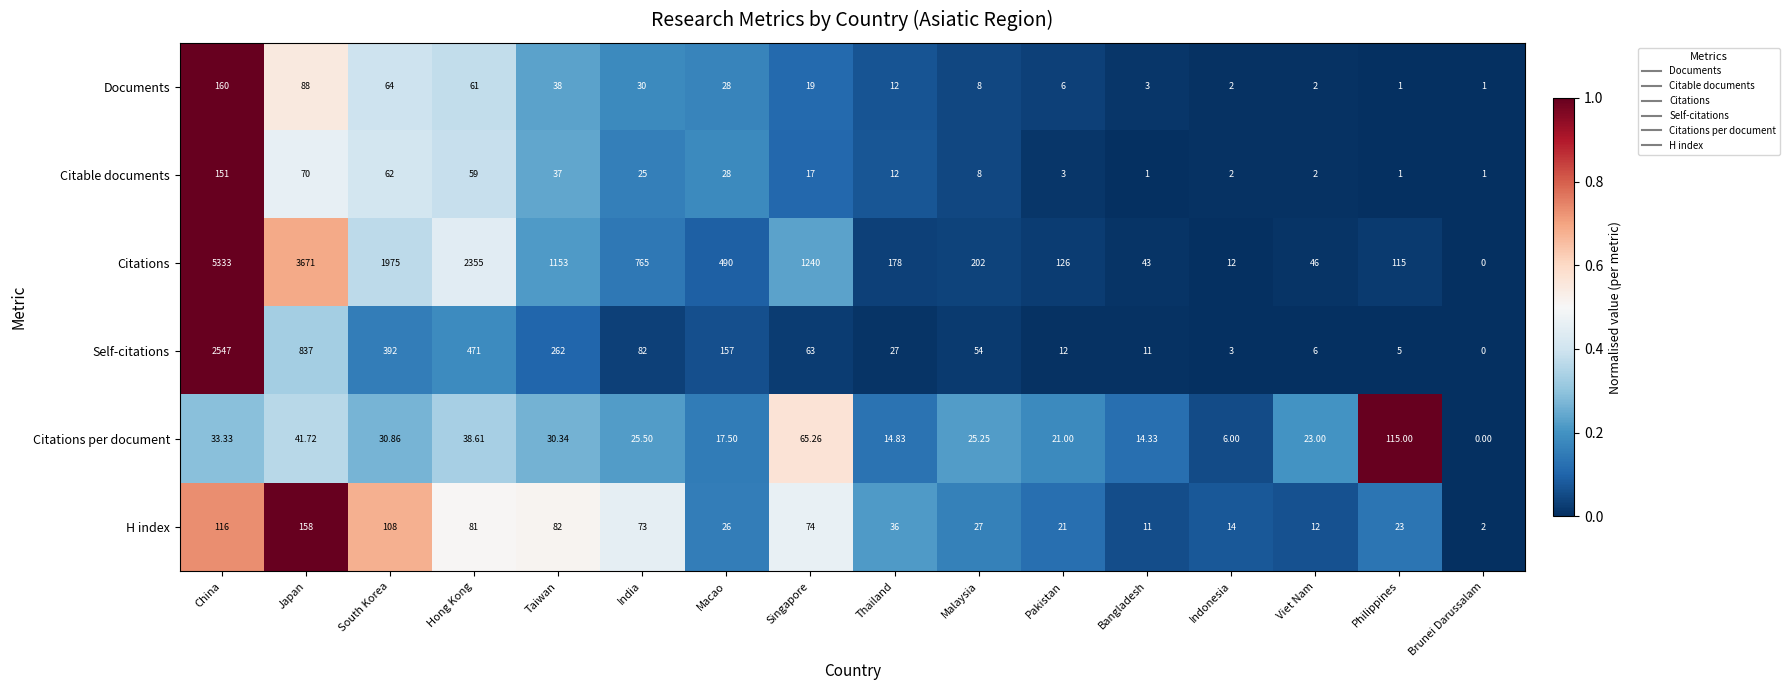

List the labels in order of Citations value, largest first.

China, Japan, Hong Kong, South Korea, Singapore, Taiwan, India, Macao, Malaysia, Thailand, Pakistan, Philippines, Viet Nam, Bangladesh, Indonesia, Brunei Darussalam